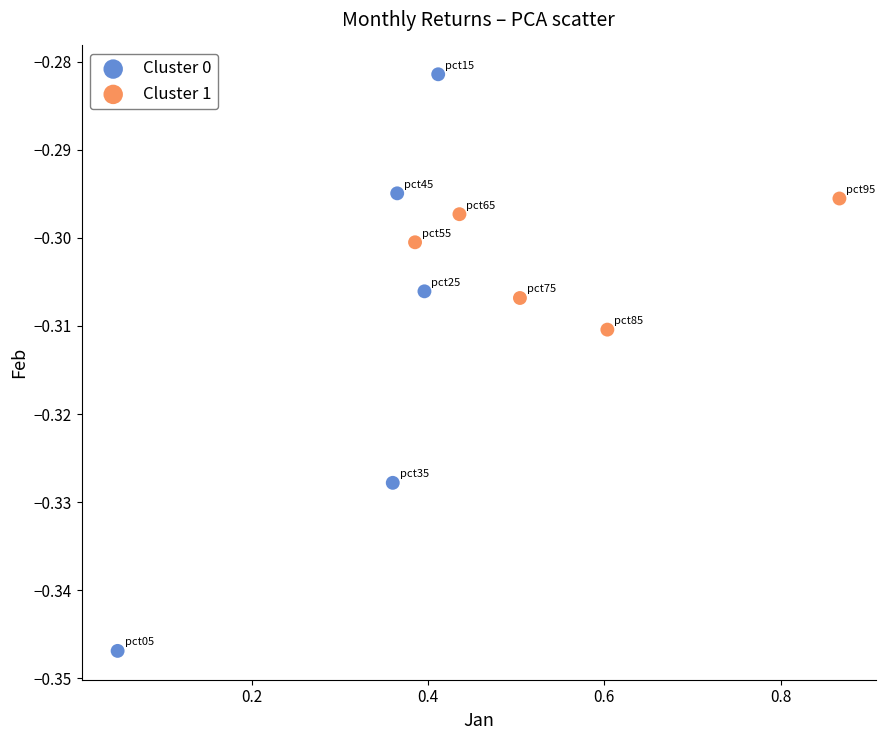

Which series contains the lowest Y value?

Cluster 0